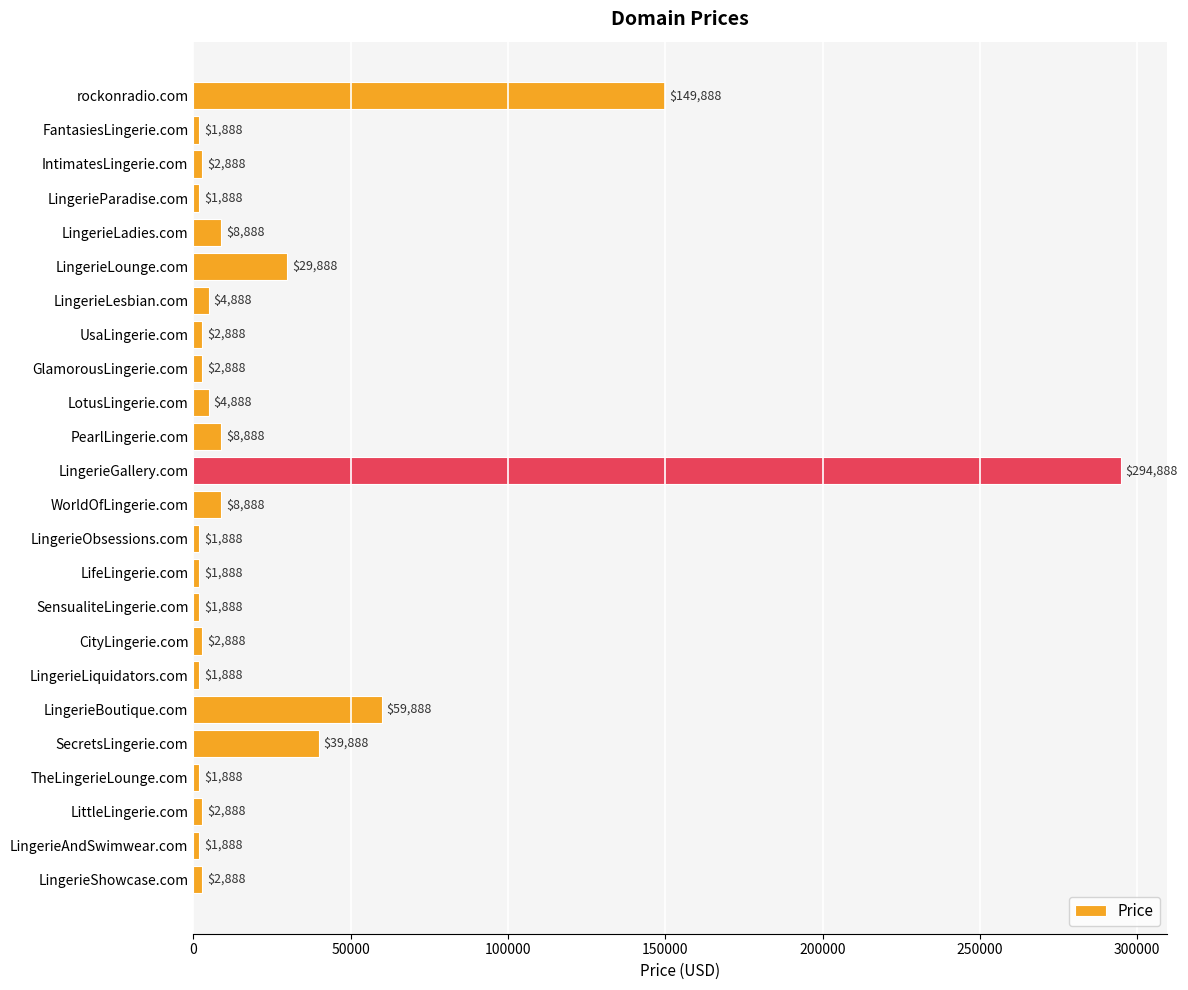

Between IntimatesLingerie.com and WorldOfLingerie.com, which is larger?

WorldOfLingerie.com